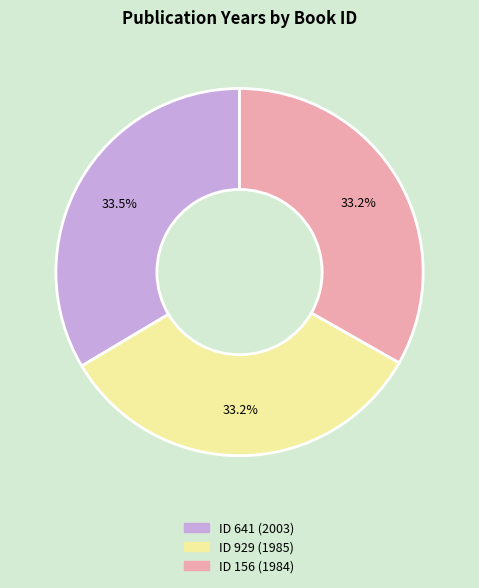

Is there a majority slice in this chart?

No